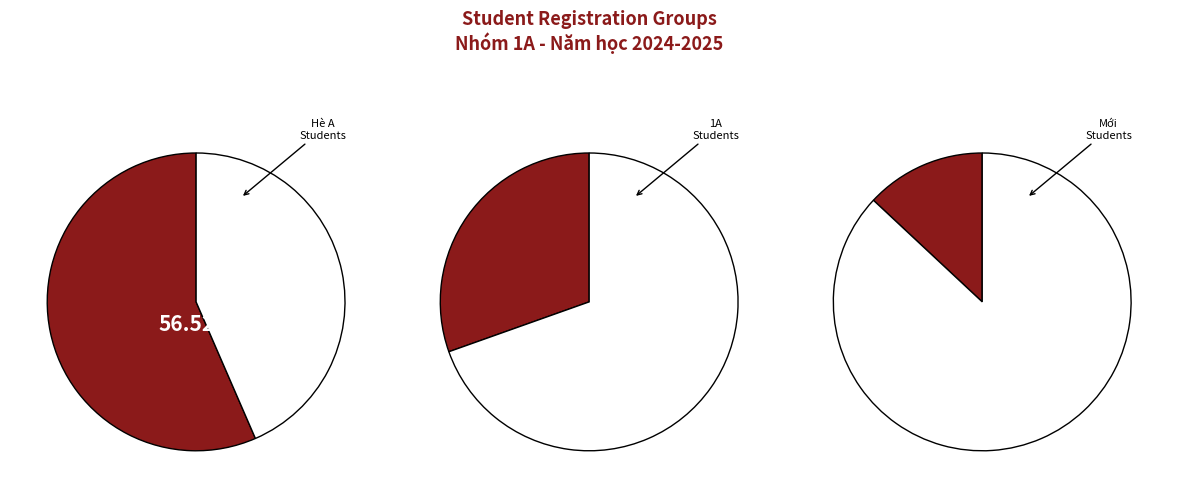

Count the number of slices in the pie.

3